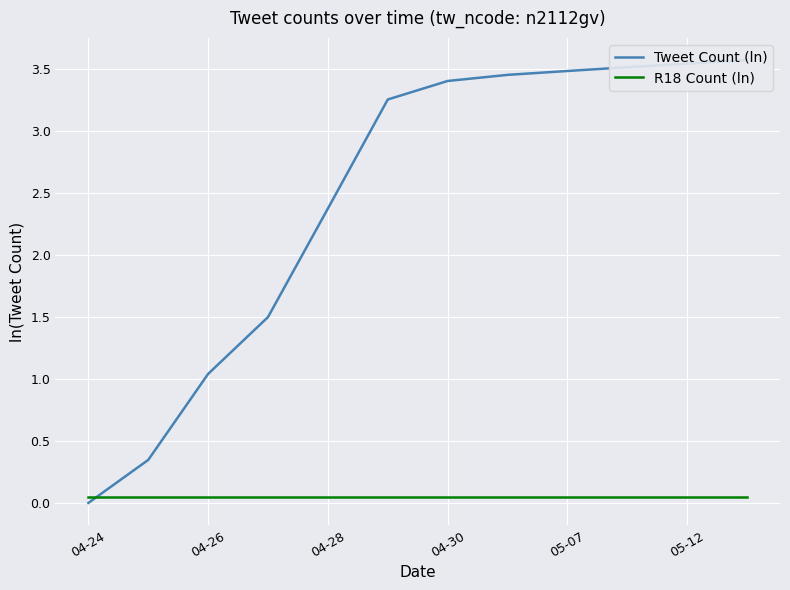

What is the sum of the Tweet Count (ln) values at 05-07 and 05-12?

7.0